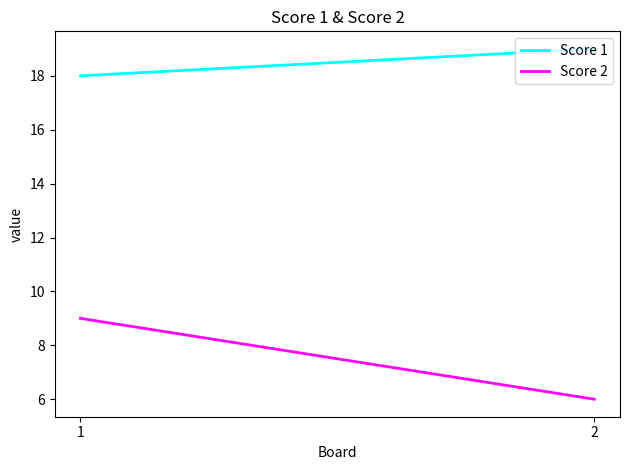

What is the total value across all series at 1?

27